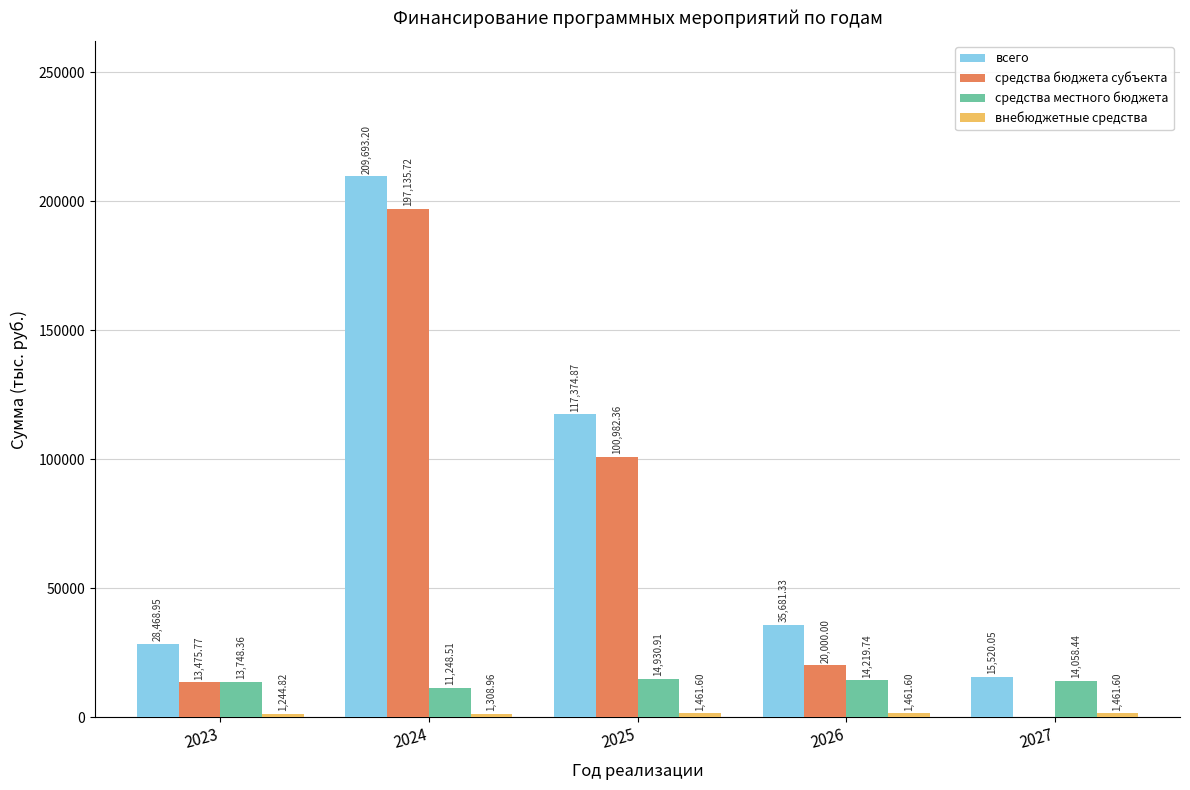

What is the sum of the средства бюджета субъекта values at 2025 and 2027?

100982.4